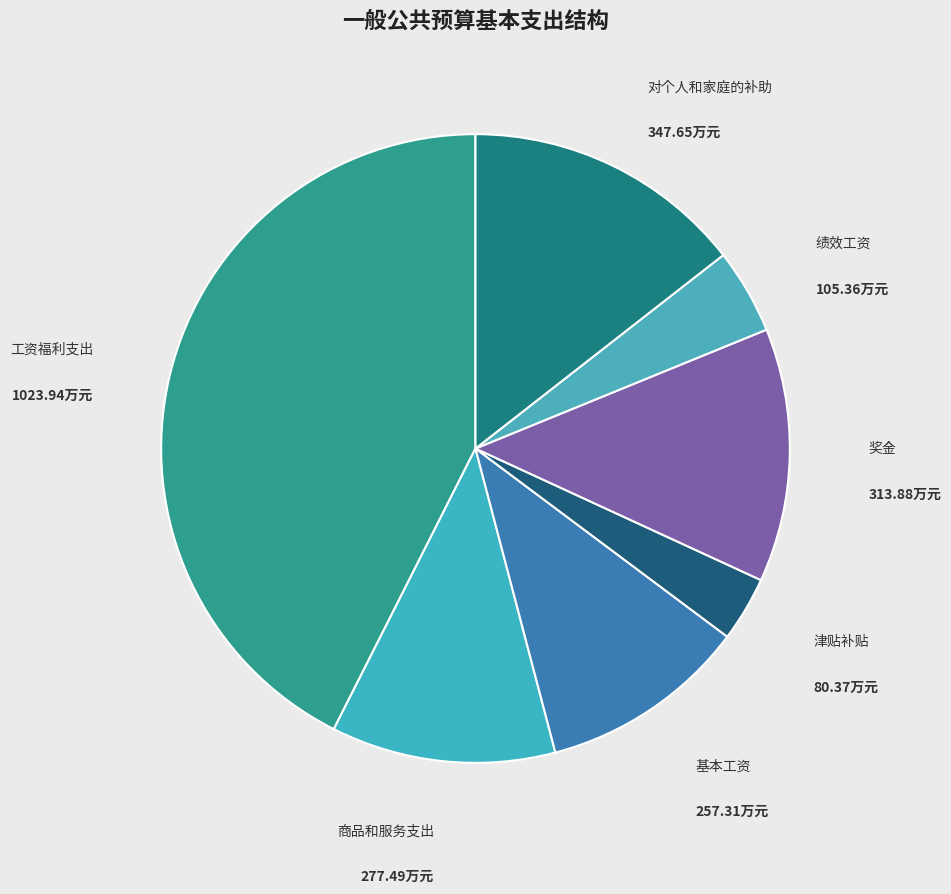

How many slices are in this pie chart?

7